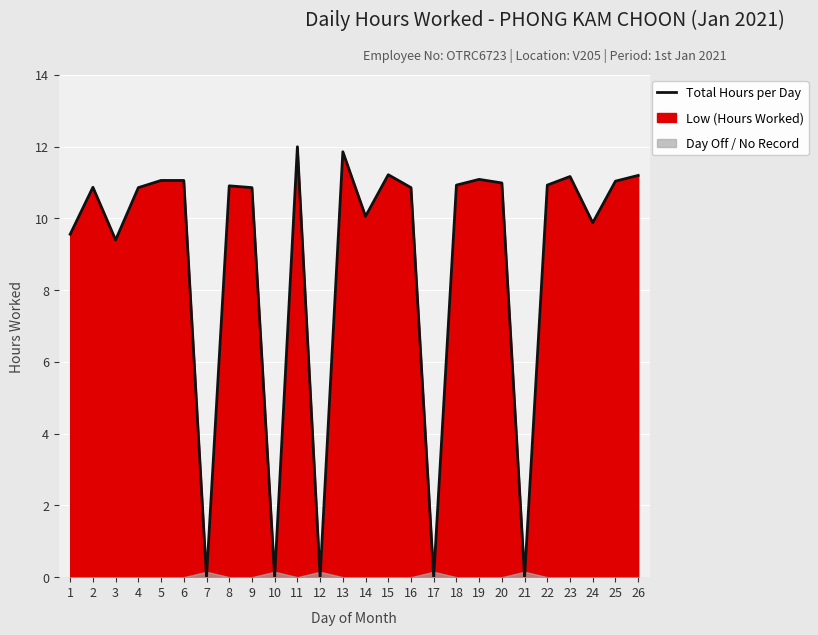

Rank the categories by value from highest to lowest.

11, 13, 15, 26, 23, 19, 5, 6, 25, 20, 18, 22, 8, 2, 4, 9, 16, 14, 24, 1, 3, 7, 10, 12, 17, 21